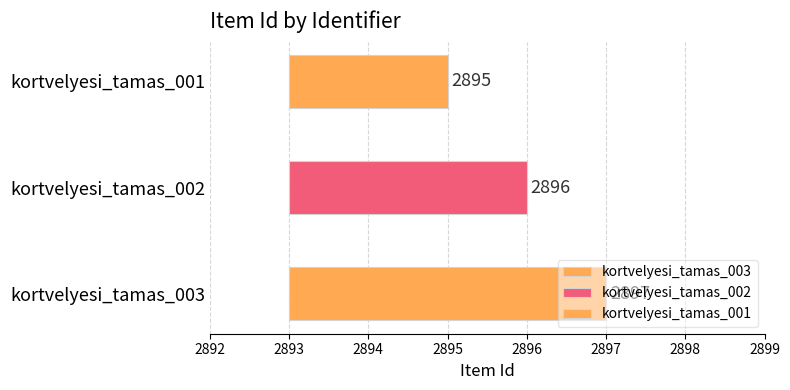

At which label is the value closest to 2896?

kortvelyesi_tamas_002